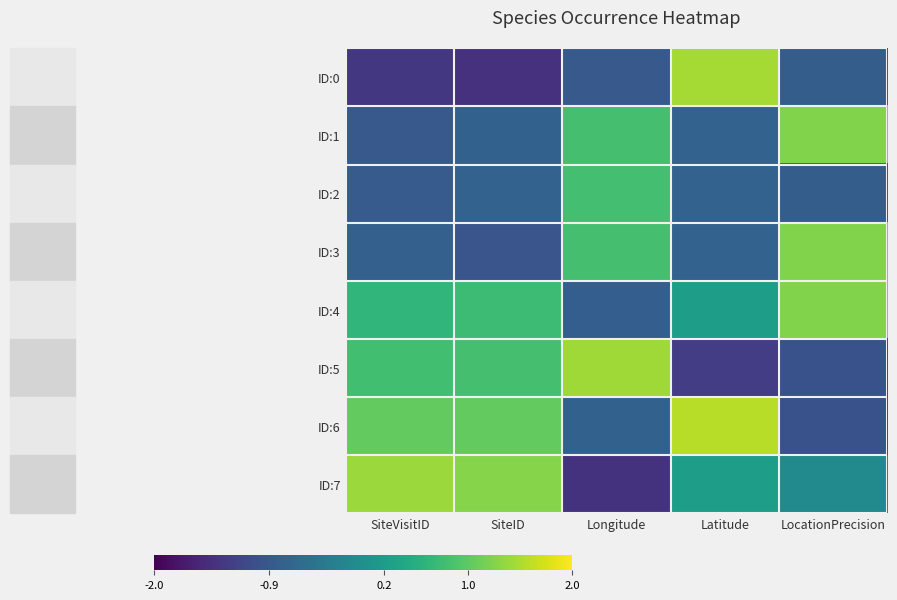

Reading right to left, what are all the values shown in this chart?

ID:0: LocationPrecision=-0.8	Latitude=1.5	Longitude=-0.9	SiteID=-1.4	SiteVisitID=-1.4
ID:1: LocationPrecision=1.2	Latitude=-0.7	Longitude=0.8	SiteID=-0.8	SiteVisitID=-0.9
ID:2: LocationPrecision=-0.8	Latitude=-0.7	Longitude=0.8	SiteID=-0.7	SiteVisitID=-0.9
ID:3: LocationPrecision=1.2	Latitude=-0.7	Longitude=0.8	SiteID=-0.9	SiteVisitID=-0.8
ID:4: LocationPrecision=1.2	Latitude=0.2	Longitude=-0.8	SiteID=0.7	SiteVisitID=0.6
ID:5: LocationPrecision=-1.0	Latitude=-1.3	Longitude=1.4	SiteID=0.8	SiteVisitID=0.8
ID:6: LocationPrecision=-1.0	Latitude=1.6	Longitude=-0.8	SiteID=1.0	SiteVisitID=1.0
ID:7: LocationPrecision=-0.1	Latitude=0.2	Longitude=-1.4	SiteID=1.3	SiteVisitID=1.4